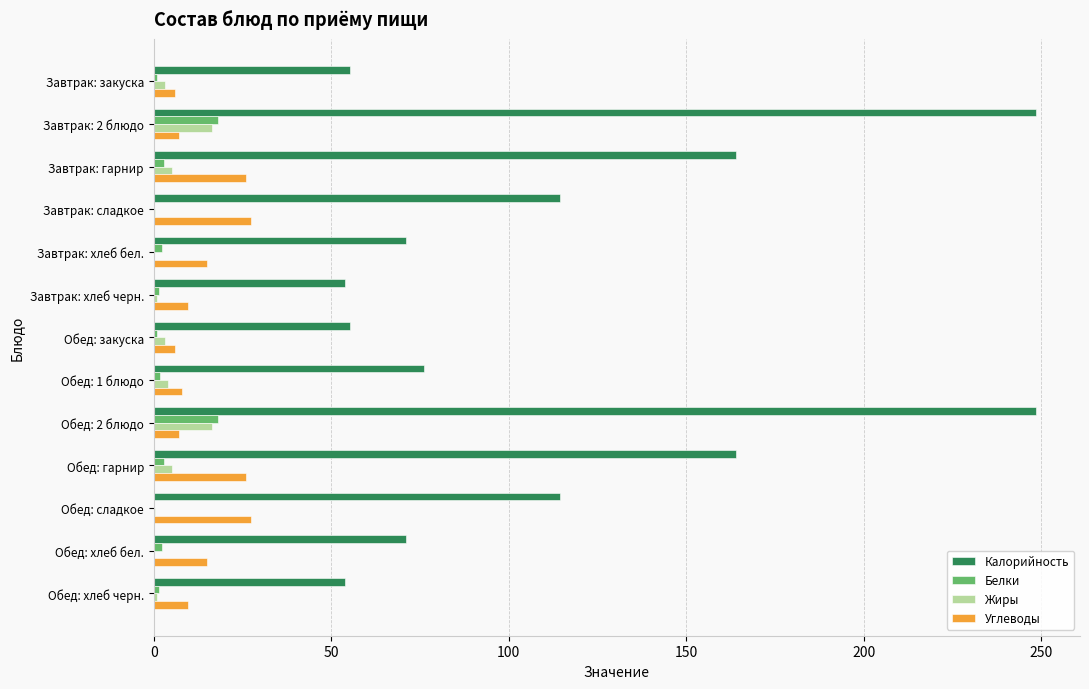

Which series changed the most between Обед: гарнир and Обед: сладкое?

Калорийность